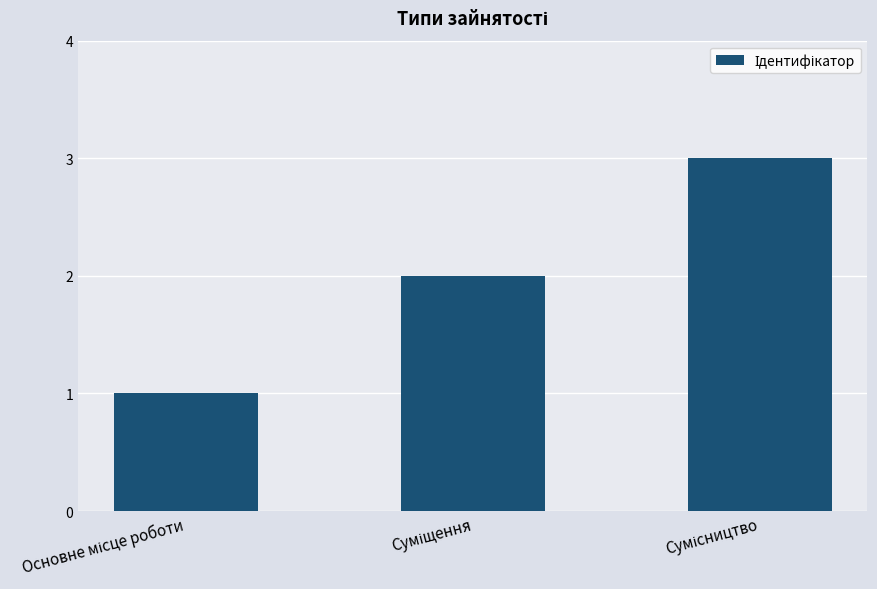

What is the maximum value shown in the chart?

3